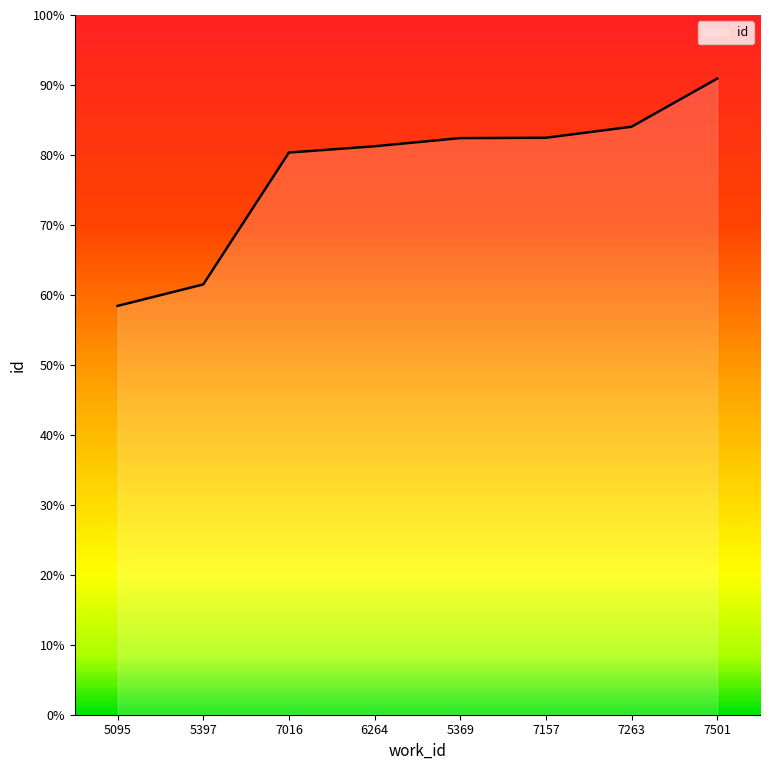

True or false: the data has more than 0 interior local peaks.

False